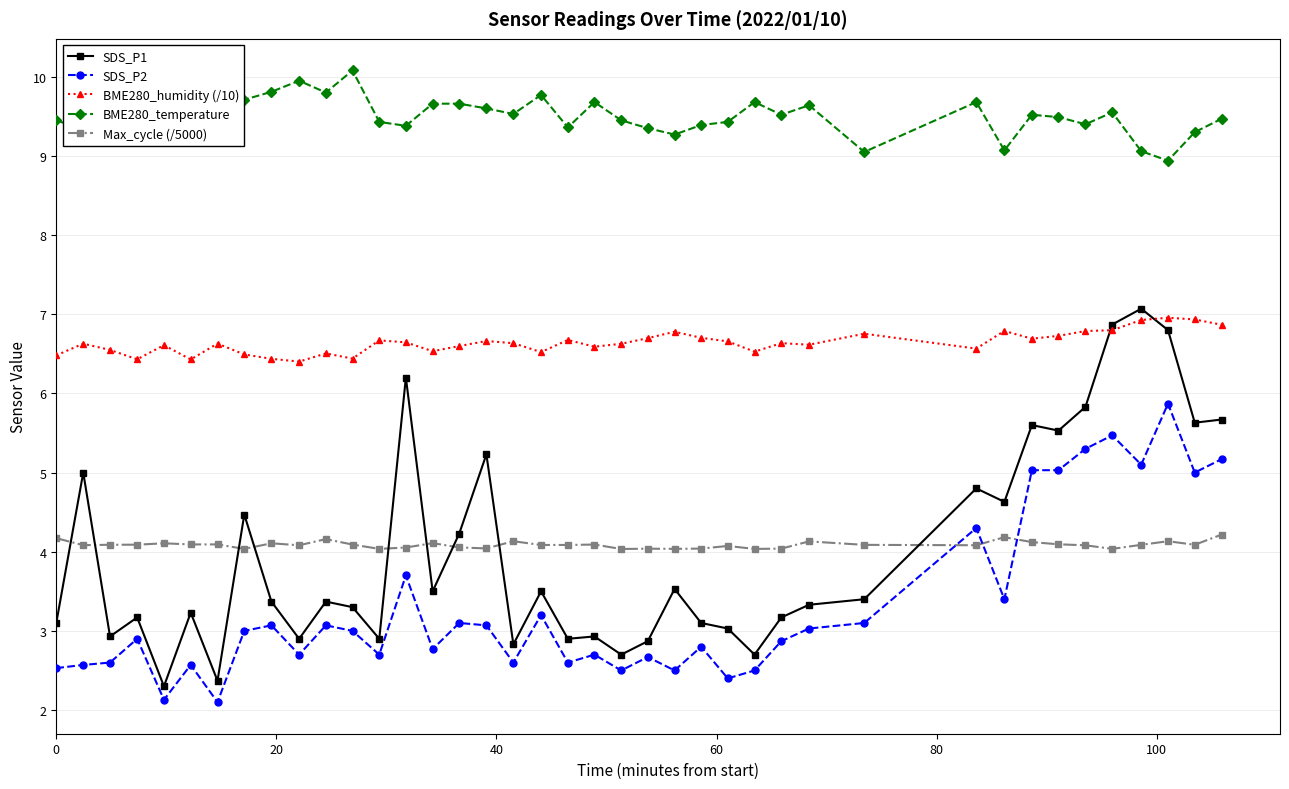

Which series has the largest total across all categories?

BME280_temperature